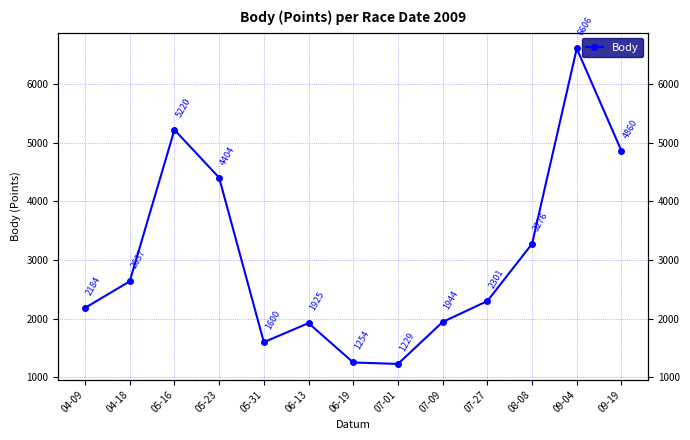

Which label corresponds to the smallest value in the chart?

07-01